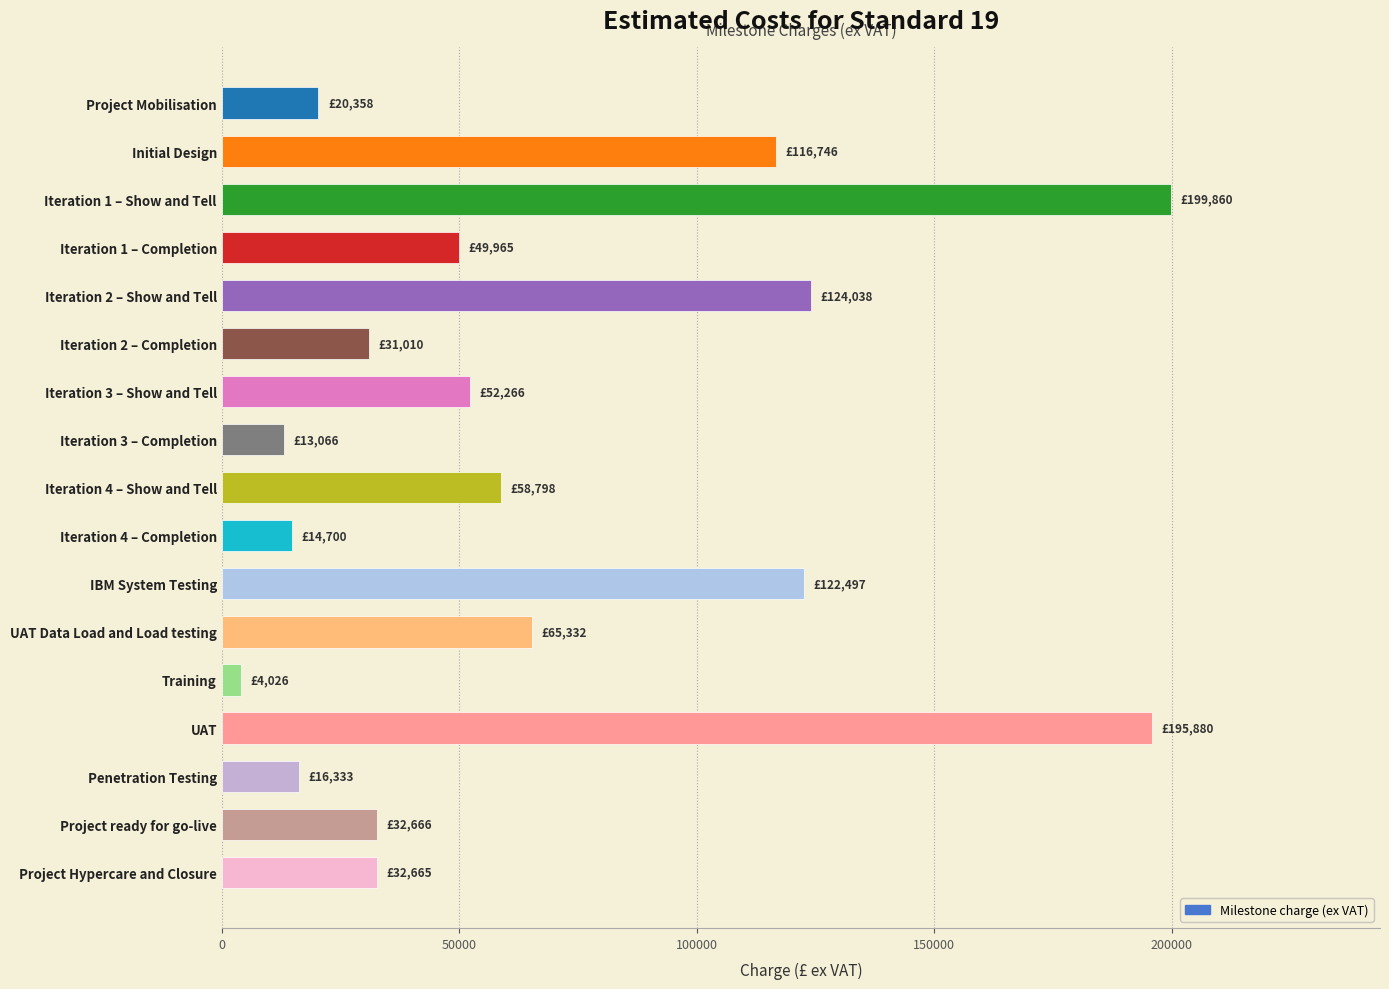

What is the approximate value at Iteration 2 – Completion?

31010